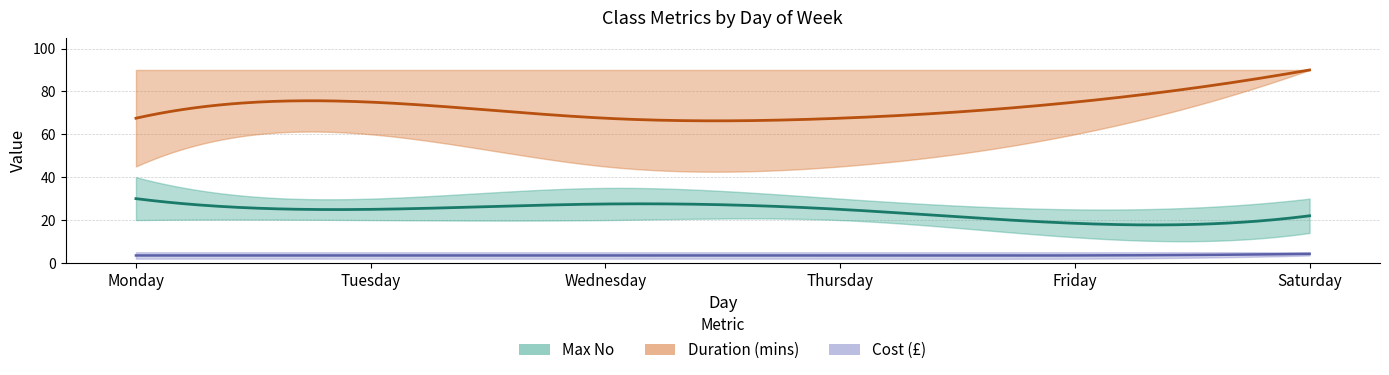

Does the chart display data point markers on the line(s)?

No